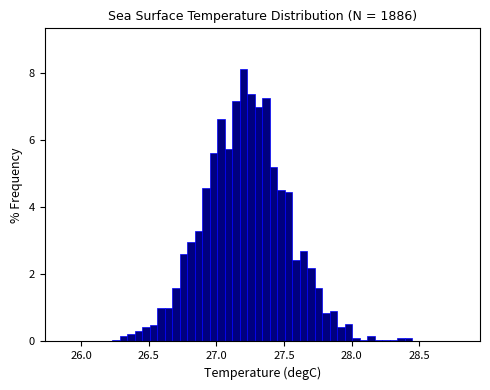

Around what value on the x-axis is the tallest bar? Give the approximate position of its centre, as read against the axis.

27.20